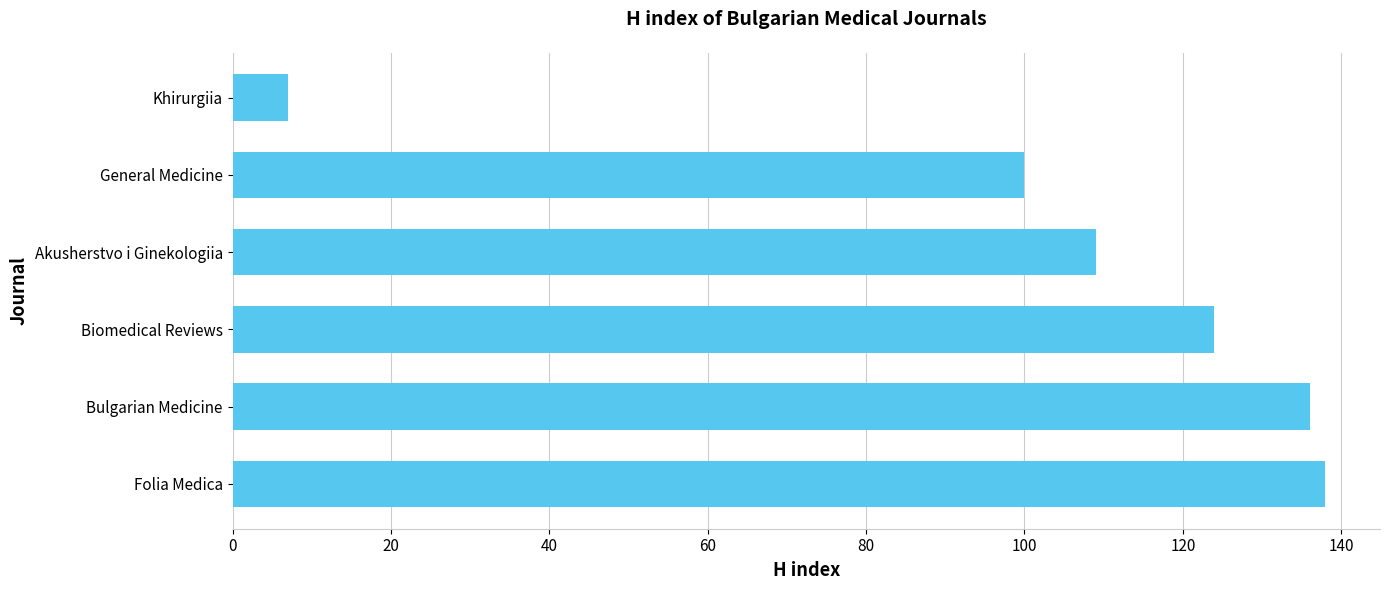

Are the bars grouped side by side (vs. stacked)?

No